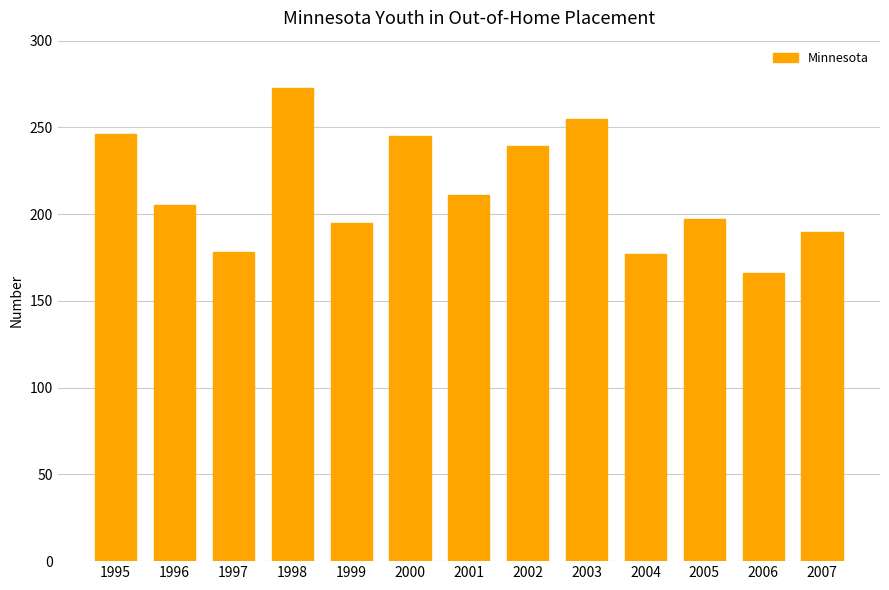

Where does the data first go above 205?

1995